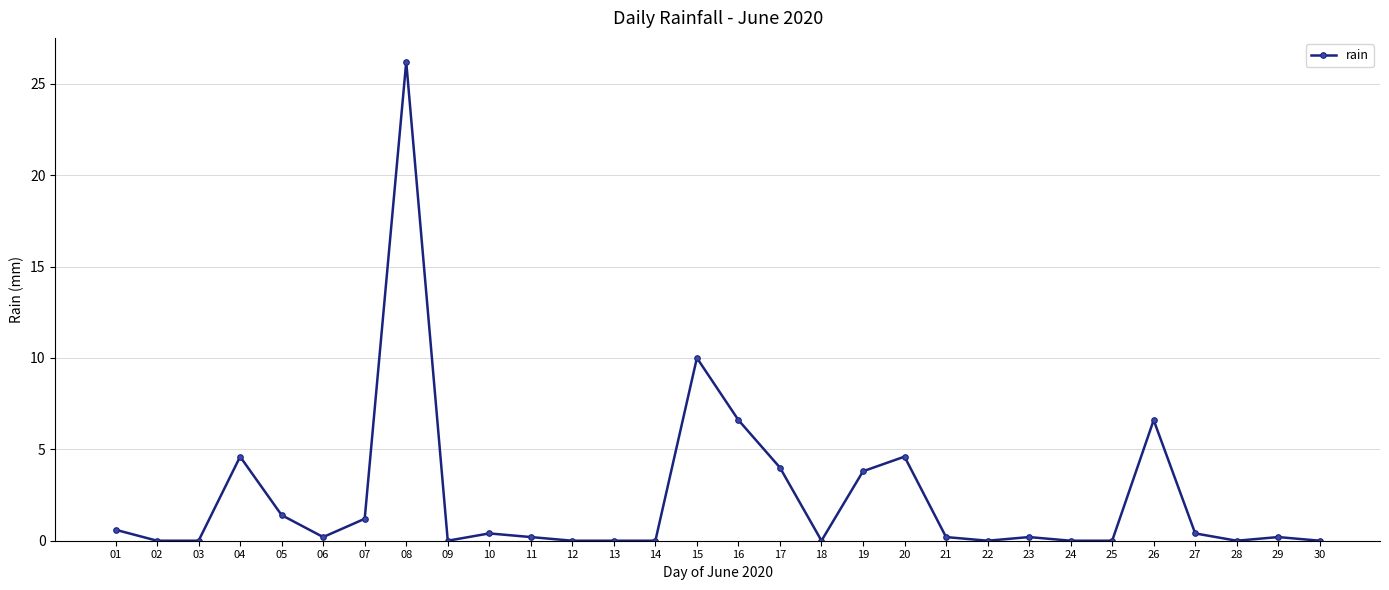

How many data points does each series have?

30